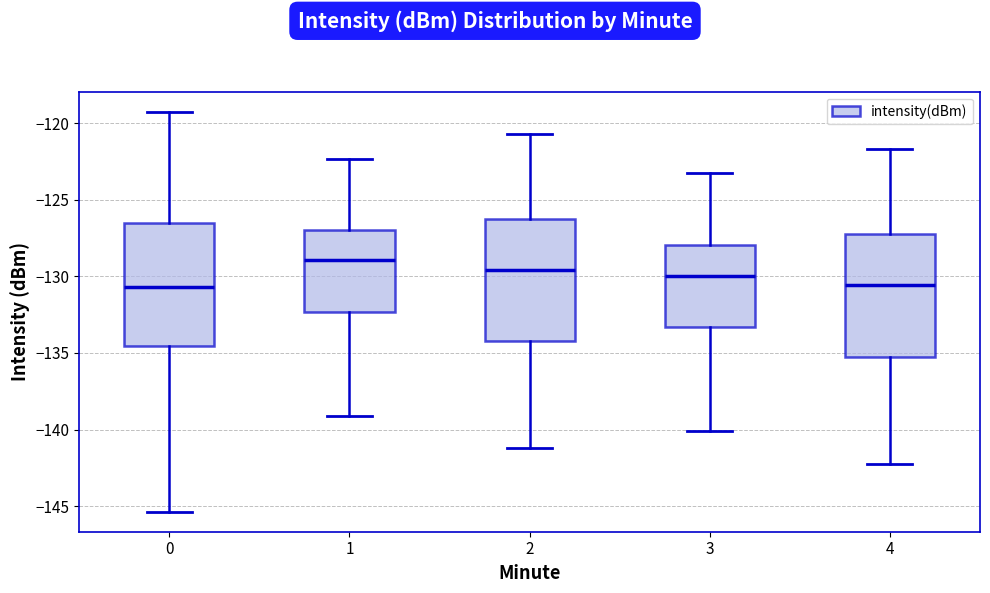

Reading left to right, read every box against the y-axis: the position of its median line, the range the box covers, and the ends of its whiskers. The values are not printed on the chart, so give them approximately, as read against the axis.

0: median -130.5, box -134.5 to -126.5, whiskers -145.5 to -119.0
1: median -129.0, box -132.5 to -127.0, whiskers -139.0 to -122.5
2: median -129.5, box -134.0 to -126.5, whiskers -141.0 to -120.5
3: median -130.0, box -133.5 to -128.0, whiskers -140.0 to -123.0
4: median -130.5, box -135.0 to -127.5, whiskers -142.0 to -121.5